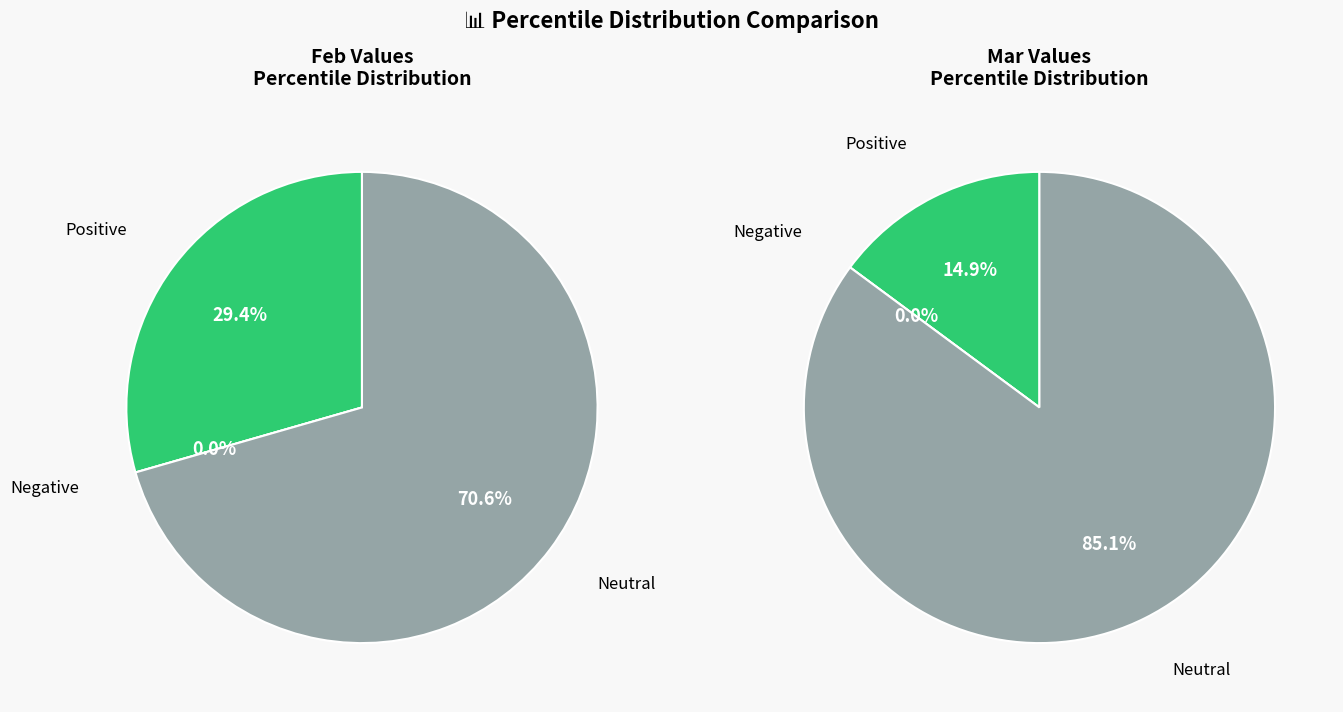

At 2, list the series in order from largest to smallest.

feb_values, mar_values